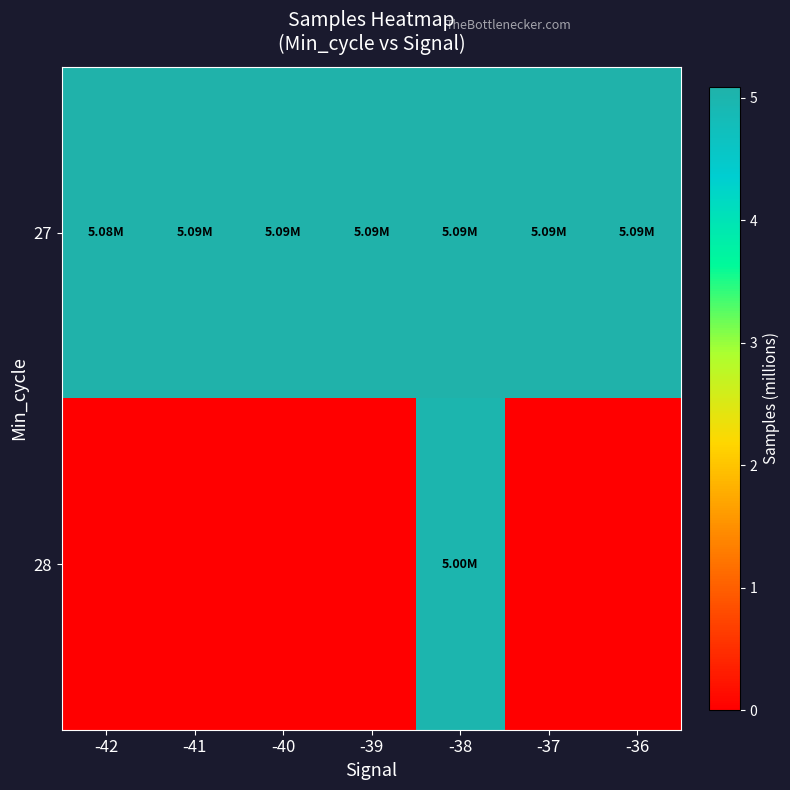

Count the number of data series in this chart.

2